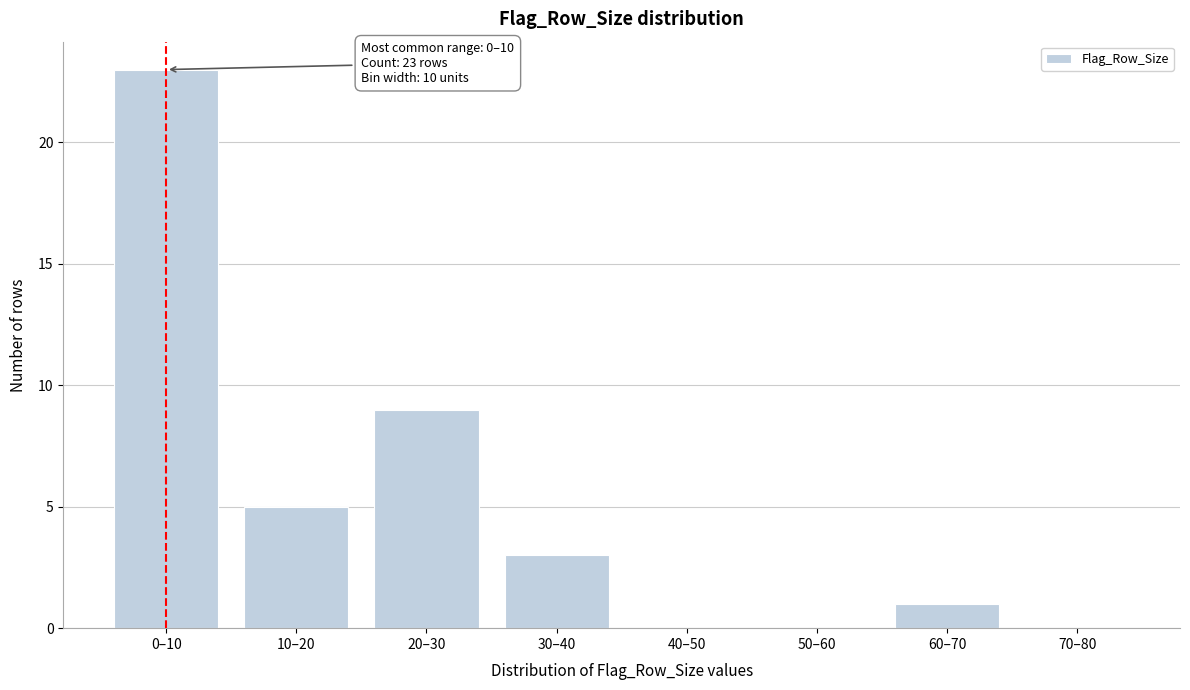

Reading left to right, extract all data points from this chart.

0–10=23	10–20=5	20–30=9	30–40=3	40–50=0	50–60=0	60–70=1	70–80=0